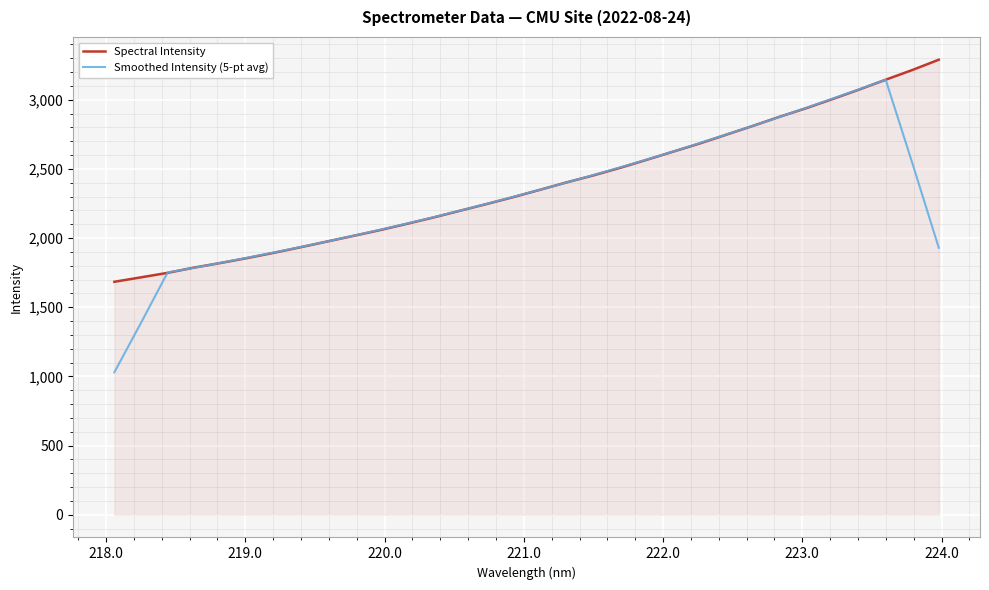

What are all the series names shown in the legend?

Spectral Intensity, Smoothed Intensity (5-pt avg)